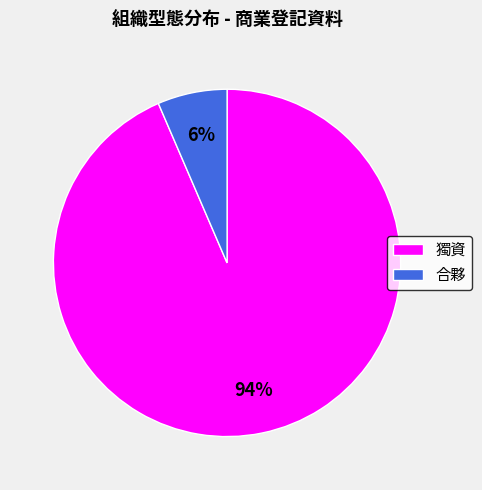

Which has a higher value, 獨資 or 合夥?

獨資